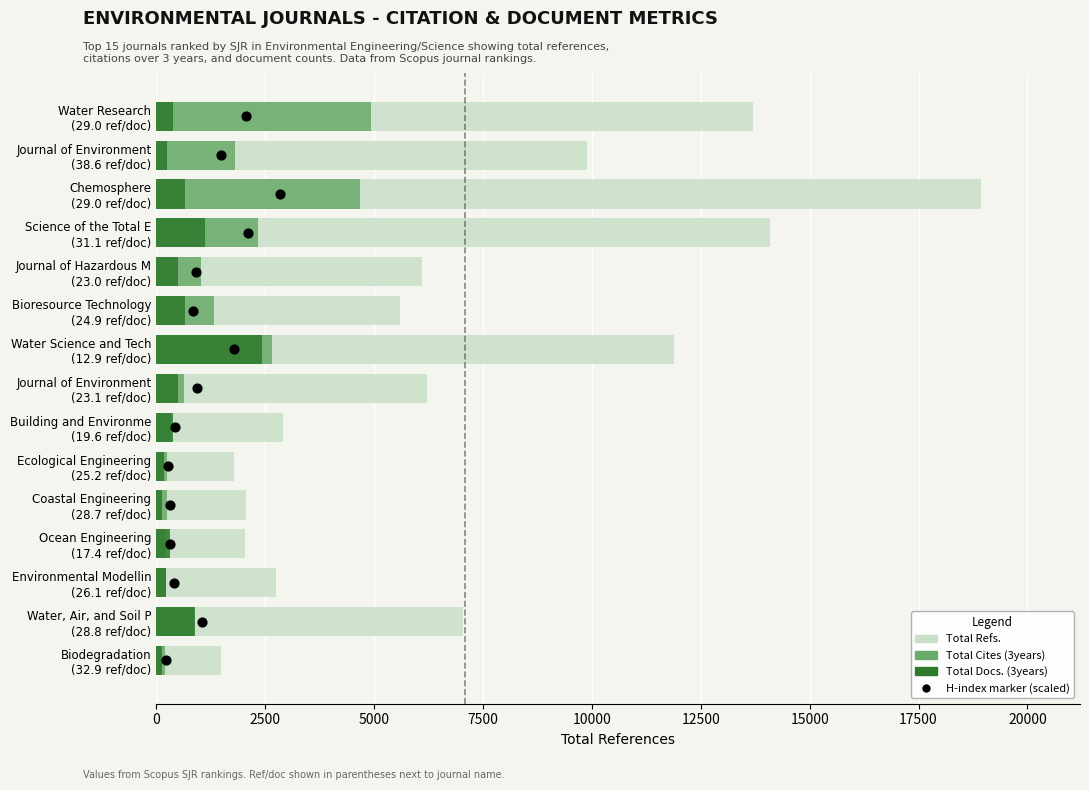

Which series has the largest Y range (max minus min)?

Total Refs.